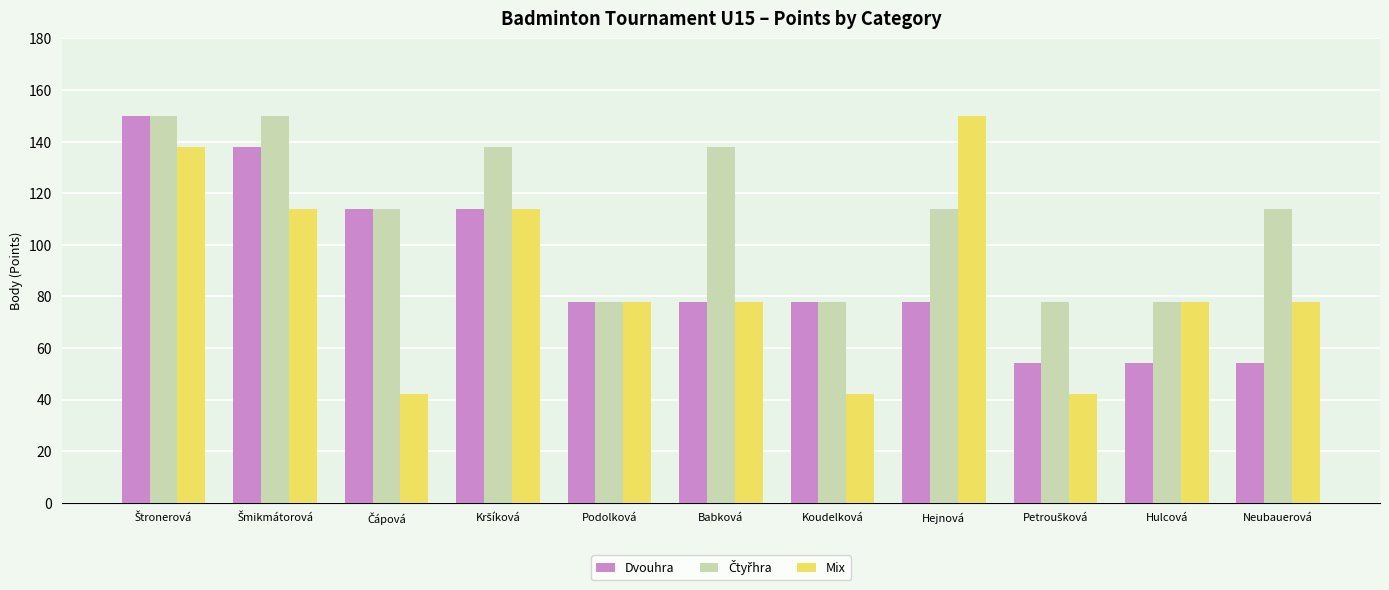

How many Dvouhra values are between 54 and 114?

9